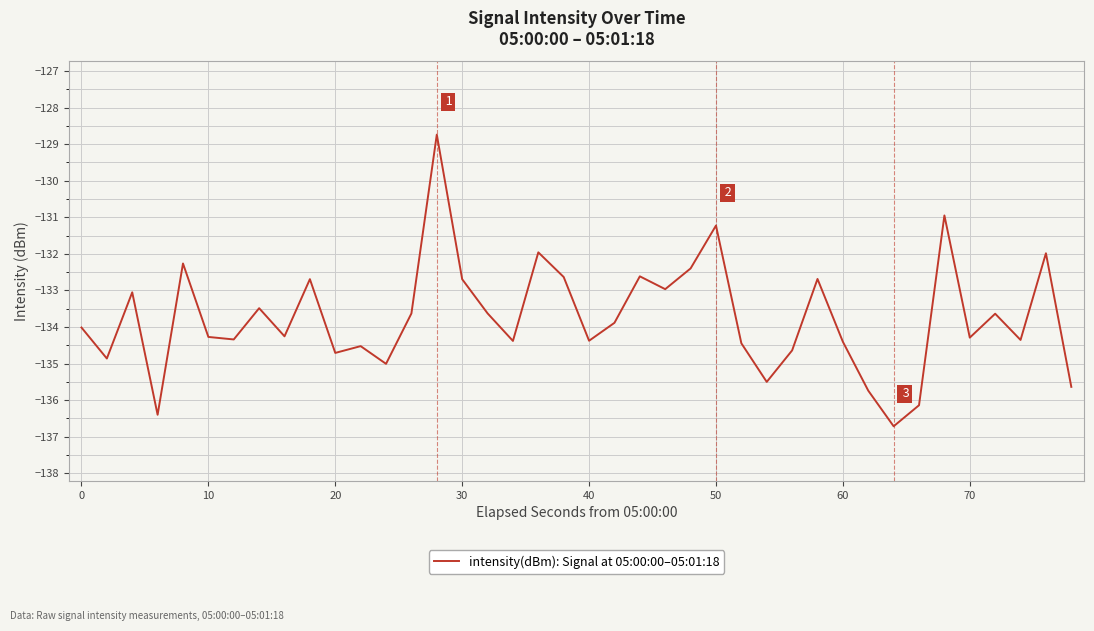

What is the difference between the maximum and minimum values?

8.0